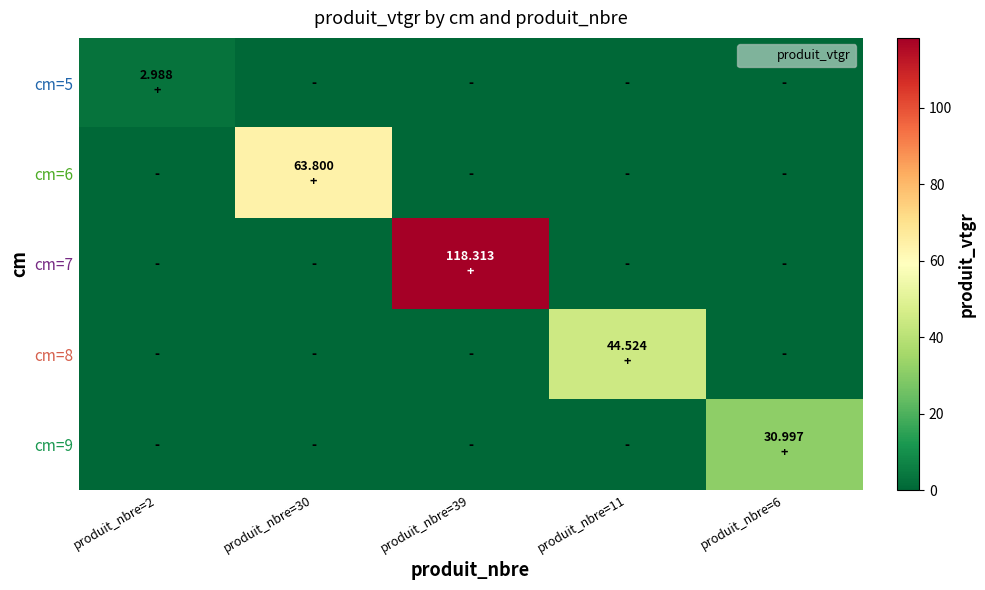

Reading left to right, extract all data points from this chart.

cm=5: produit_nbre=2=3.0	produit_nbre=30=0.0	produit_nbre=39=0.0	produit_nbre=11=0.0	produit_nbre=6=0.0
cm=6: produit_nbre=2=0.0	produit_nbre=30=63.8	produit_nbre=39=0.0	produit_nbre=11=0.0	produit_nbre=6=0.0
cm=7: produit_nbre=2=0.0	produit_nbre=30=0.0	produit_nbre=39=118.3	produit_nbre=11=0.0	produit_nbre=6=0.0
cm=8: produit_nbre=2=0.0	produit_nbre=30=0.0	produit_nbre=39=0.0	produit_nbre=11=44.5	produit_nbre=6=0.0
cm=9: produit_nbre=2=0.0	produit_nbre=30=0.0	produit_nbre=39=0.0	produit_nbre=11=0.0	produit_nbre=6=31.0